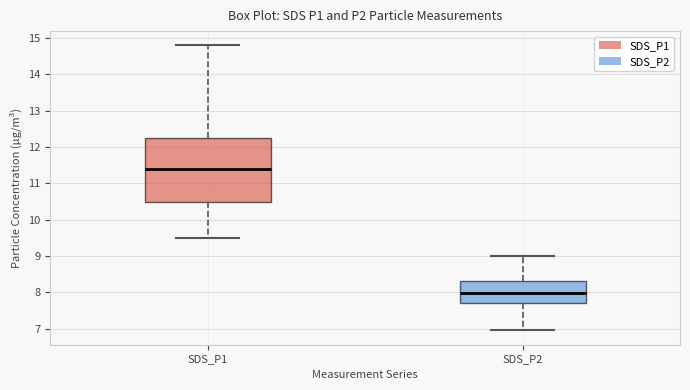

Which box is the tallest, from its lower edge to its upper edge?

SDS_P1